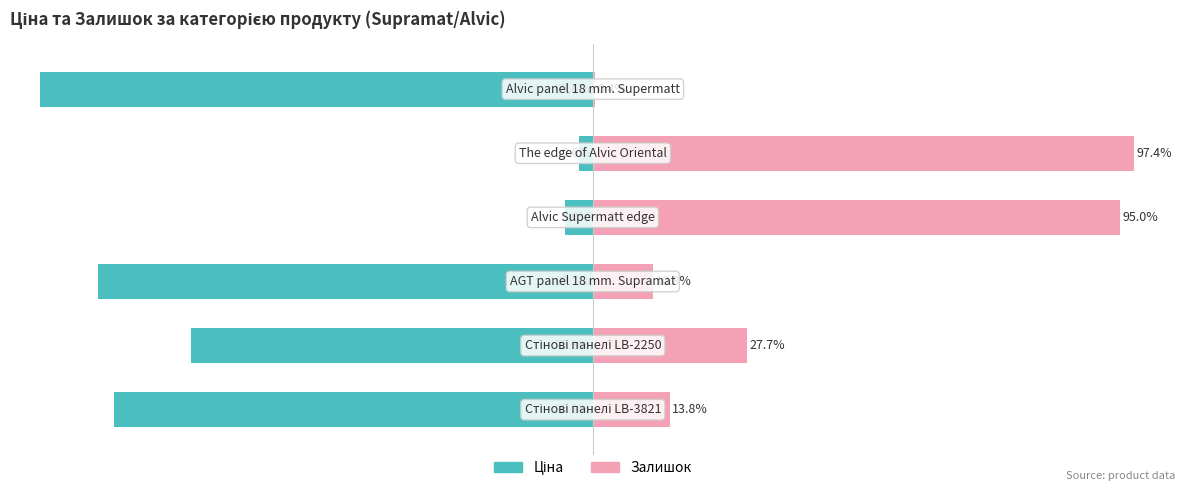

Which series has the largest range (max minus min)?

Ціна